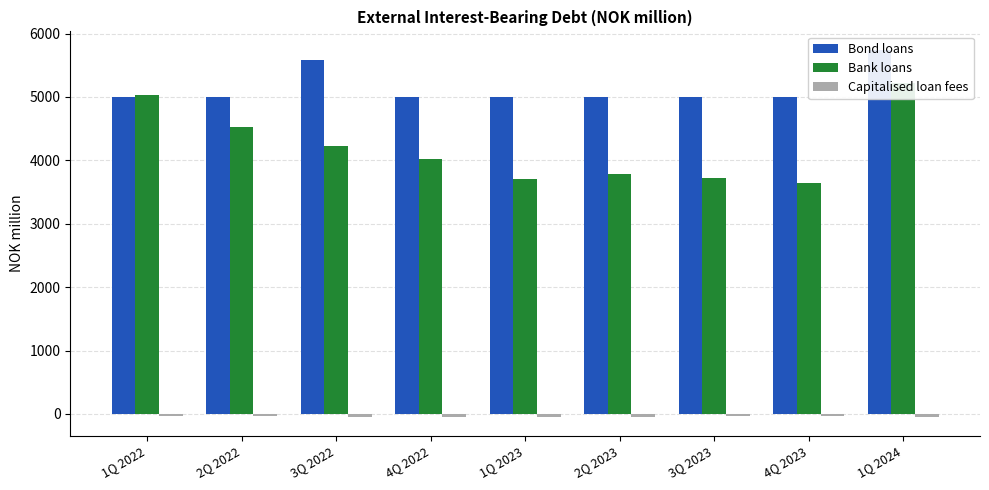

What is the difference between the maximum and minimum values in the Capitalised loan fees series?

20.8